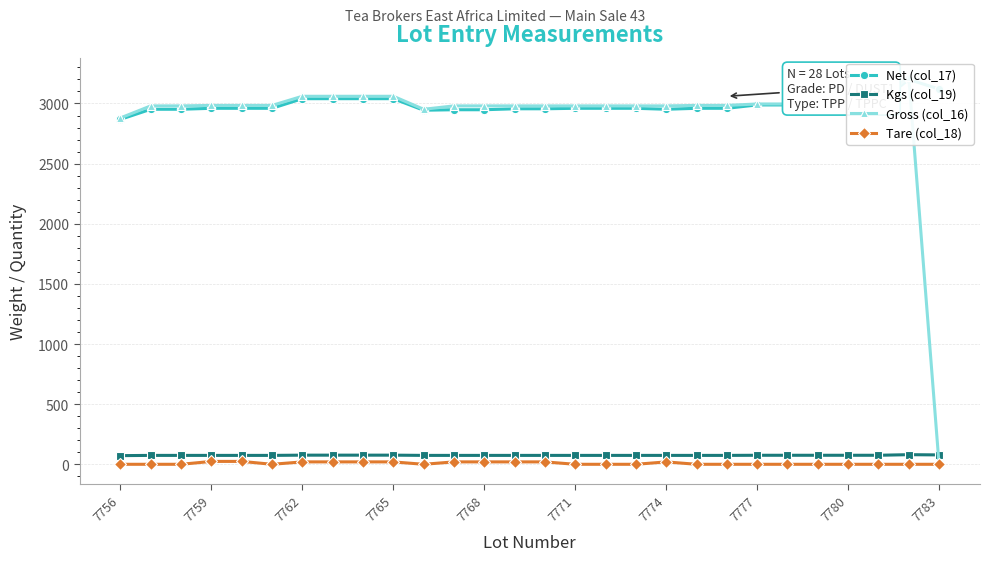

What value does the Net (col_17) series have at 17, to the nearest 10?

2960